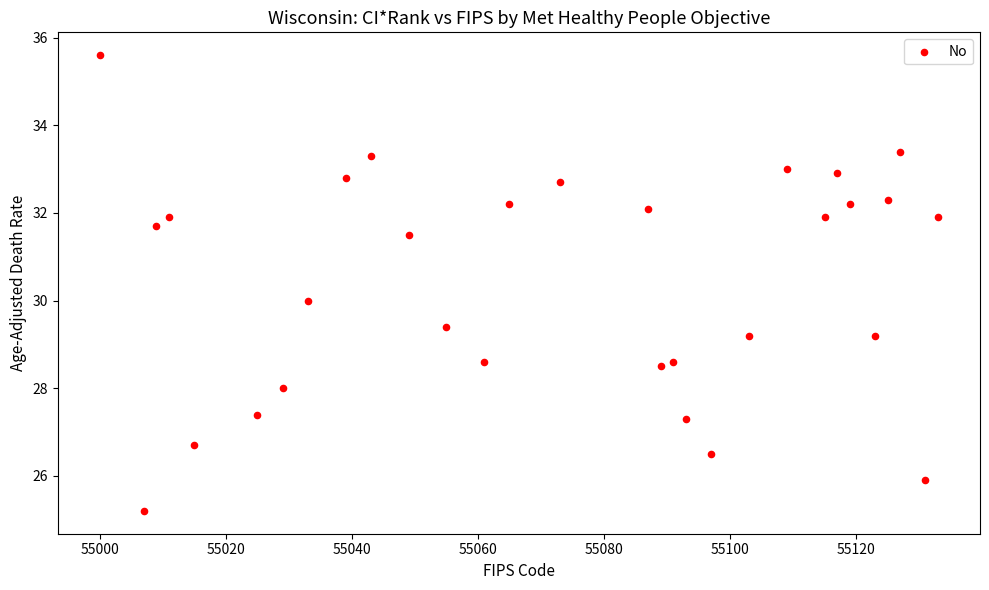

What is the range of Y values (max minus min)?

10.4